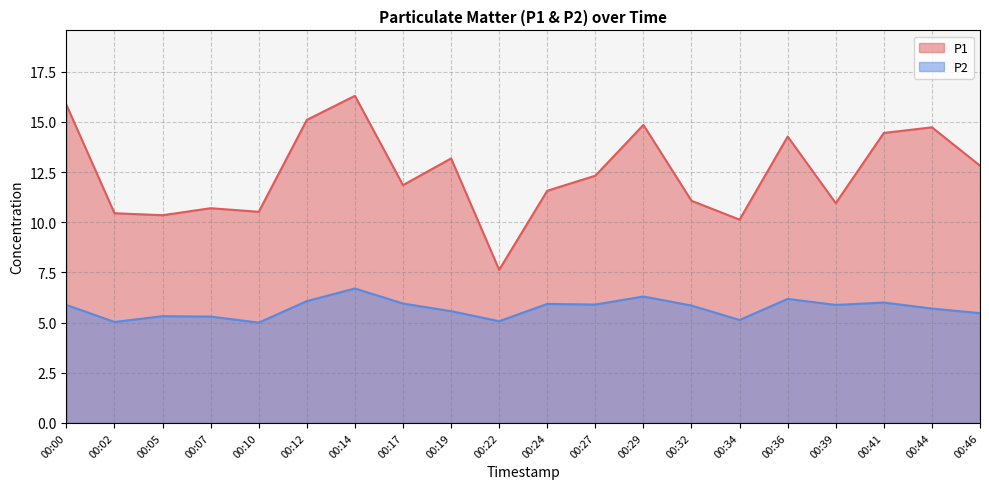

Which category has the highest value in the P2 series?

00:14